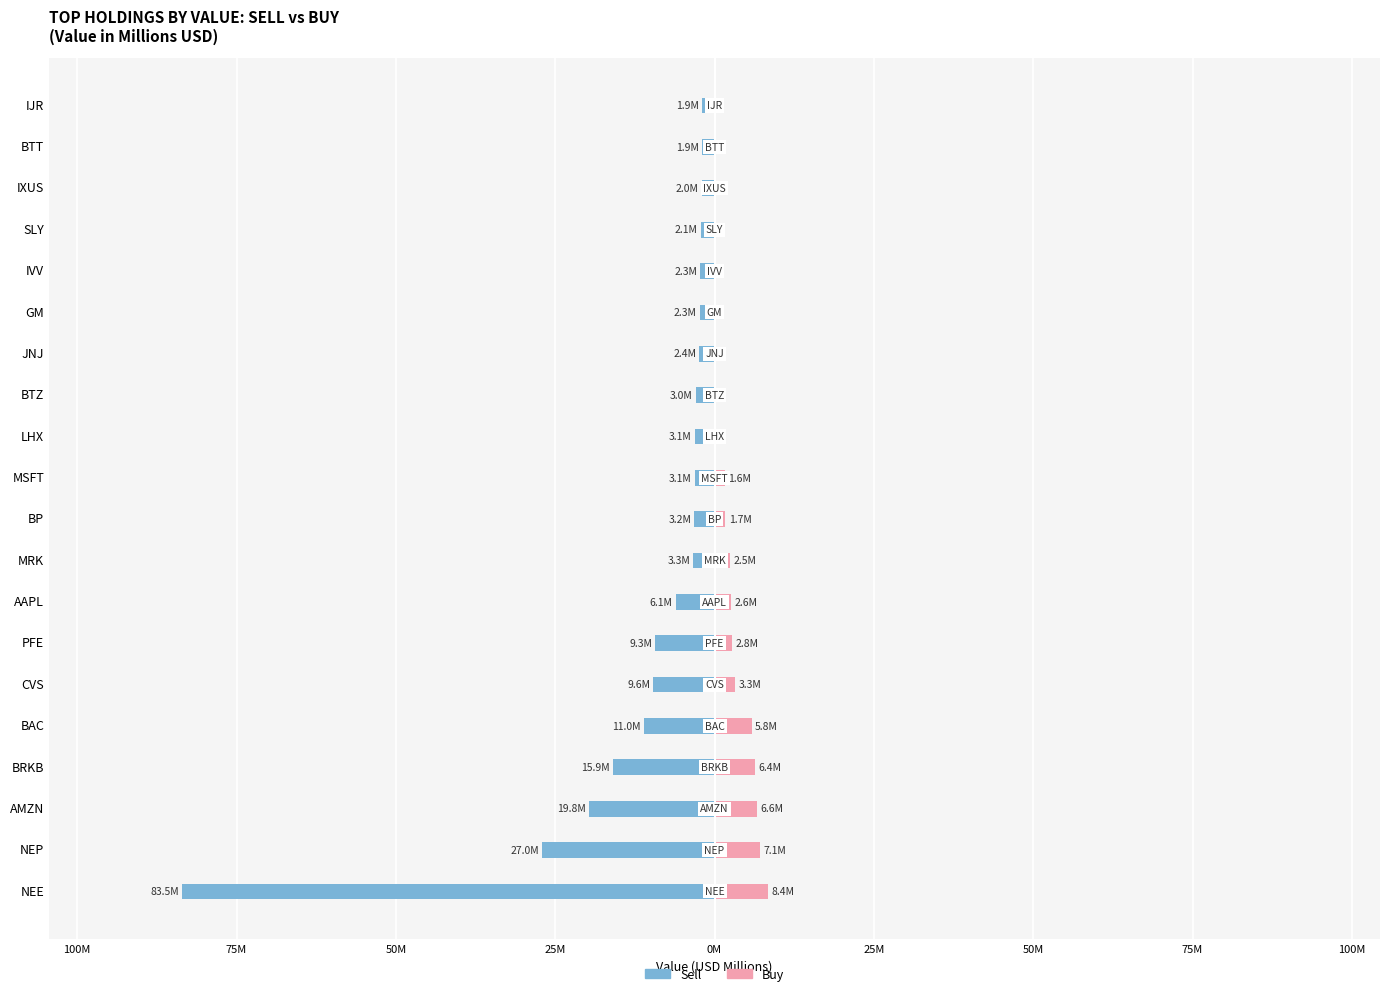

What is the difference between the maximum and minimum values in the Sell series?

81.6